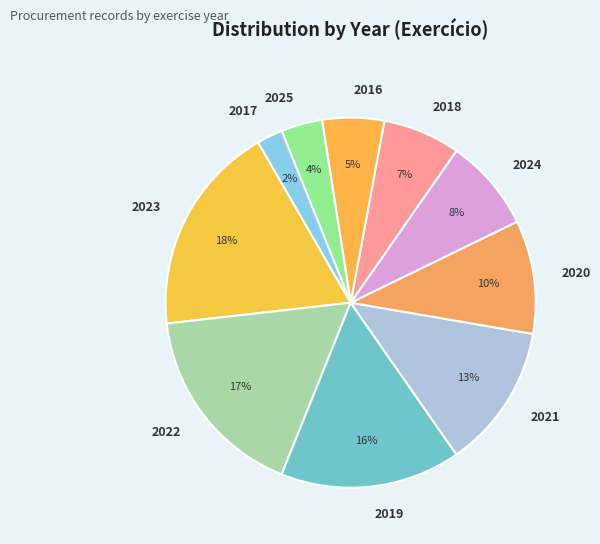

Rank the categories by value from highest to lowest.

2023, 2022, 2019, 2021, 2020, 2024, 2018, 2016, 2025, 2017